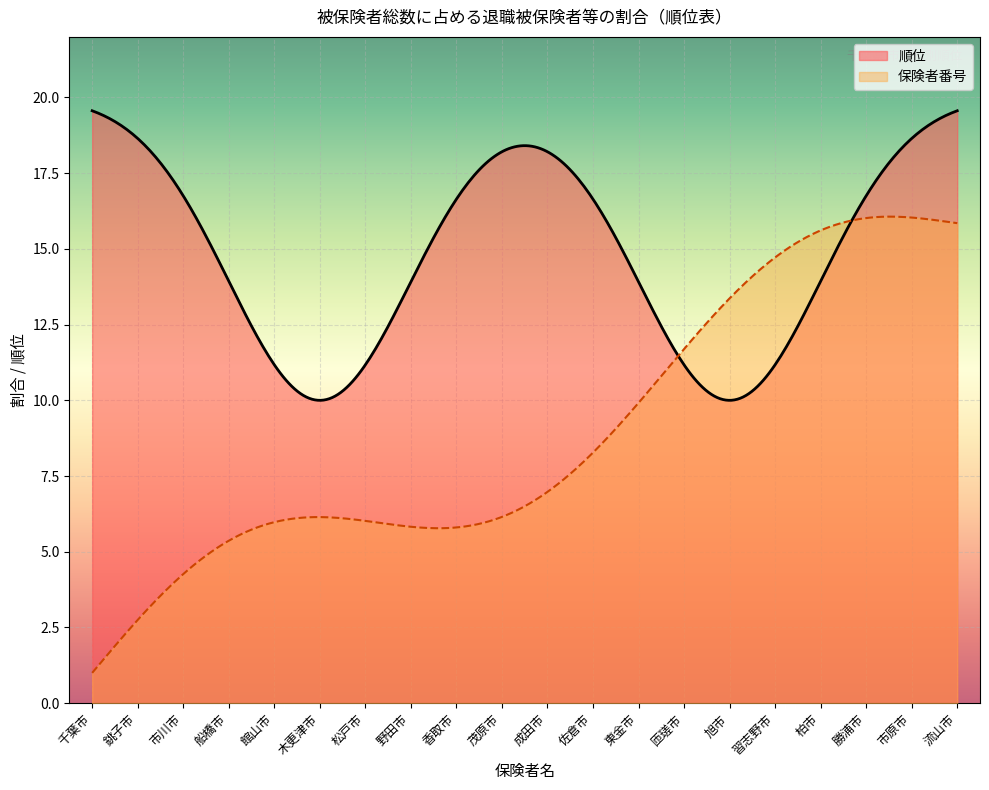

What is the smallest value displayed?

1.0